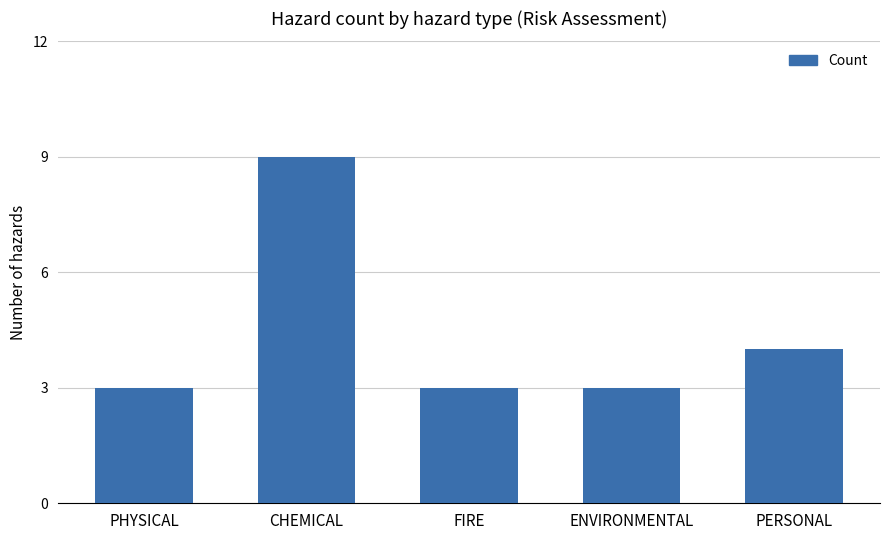

Does the chart contain stacked bars?

No